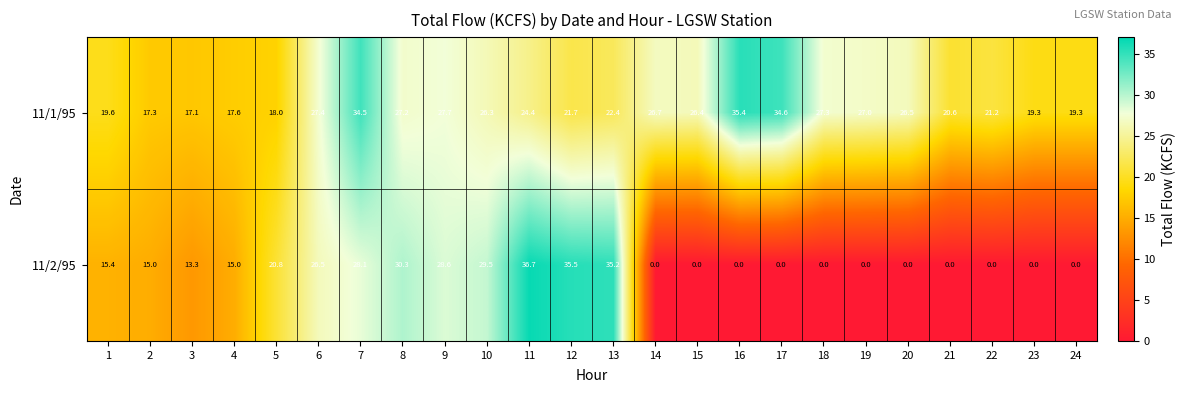

What is the maximum value shown in the chart?

36.7